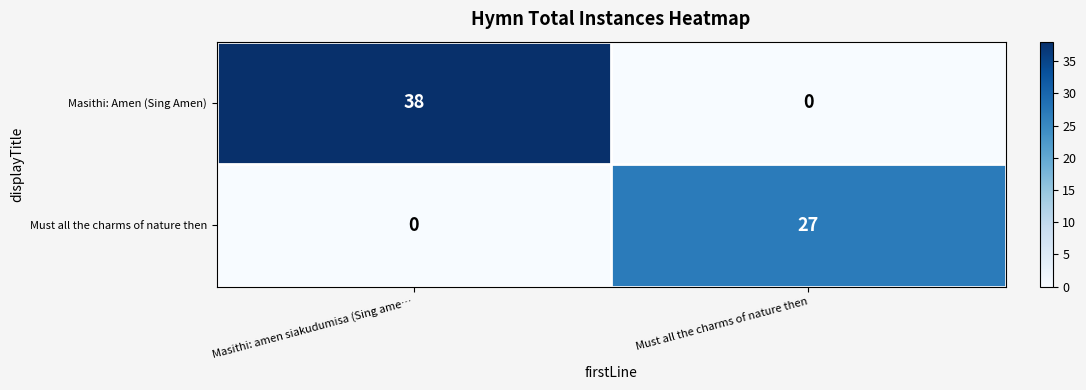

At how many categories does at least one series exceed 13?

2